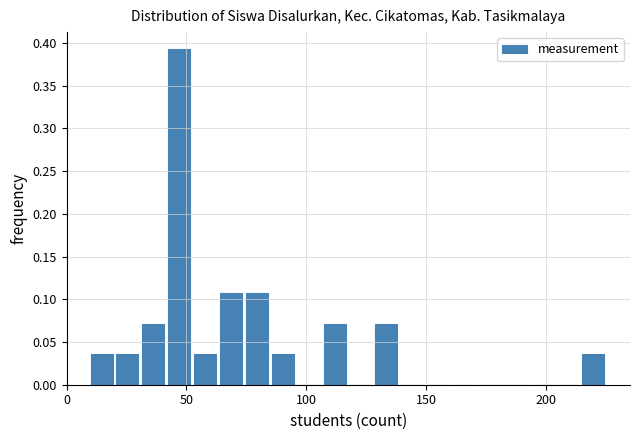

Around what value on the x-axis is the tallest bar? Give the approximate position of its centre, as read against the axis.

45